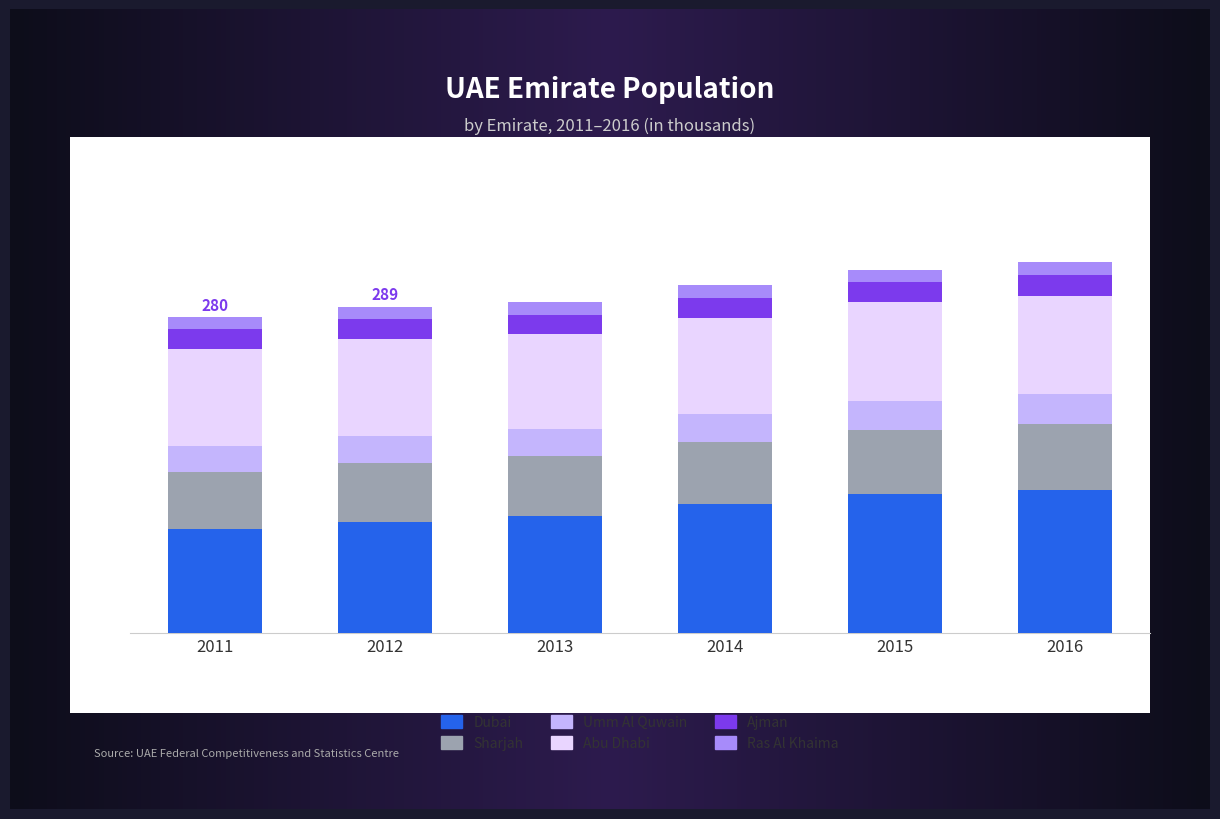

At how many categories does at least one series exceed 90?

6